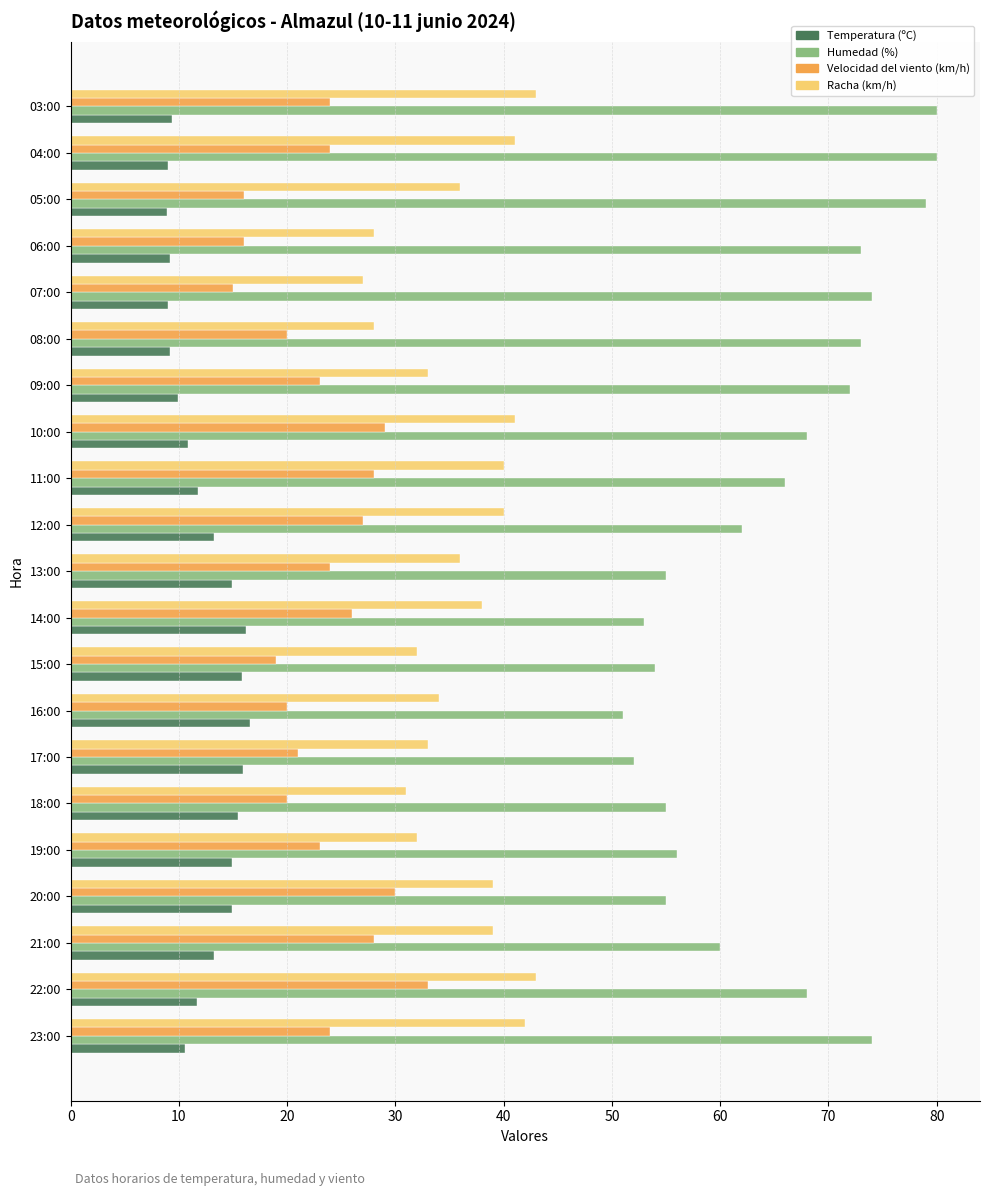

What is the difference between the highest and lowest values at 17:00?

36.1